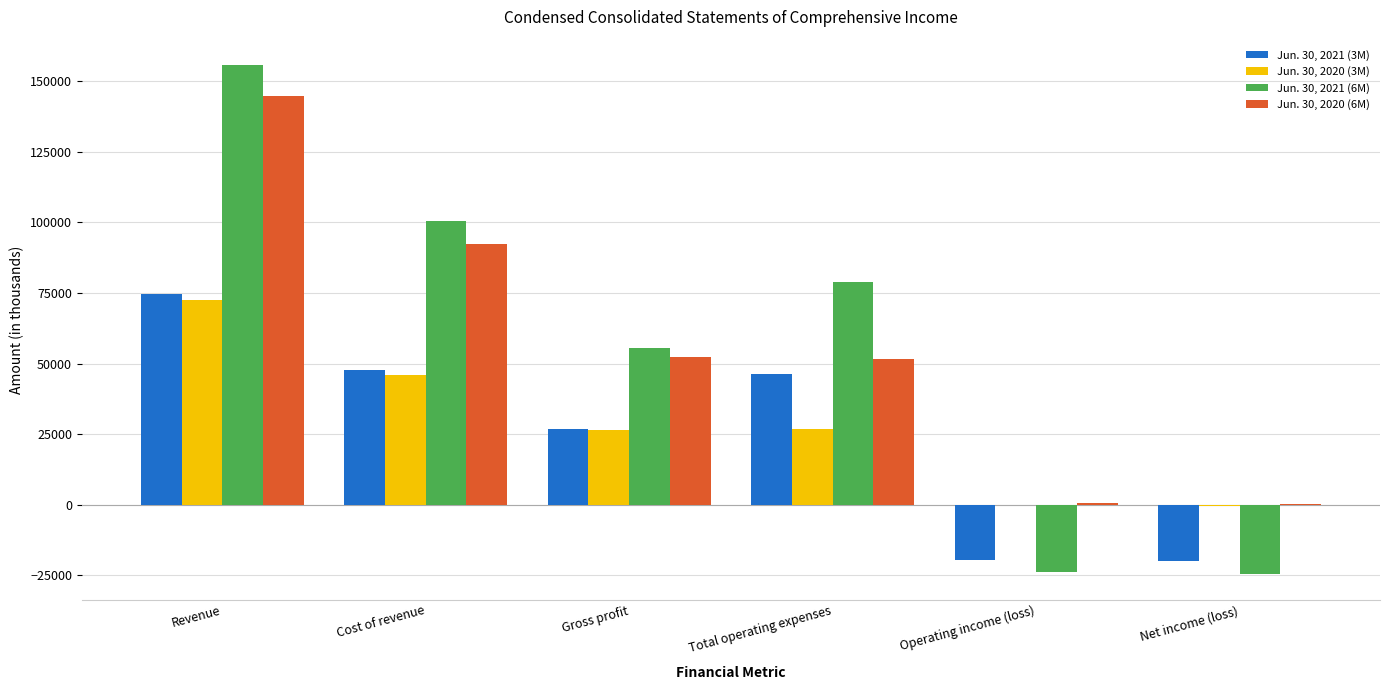

Does the chart contain stacked bars?

No